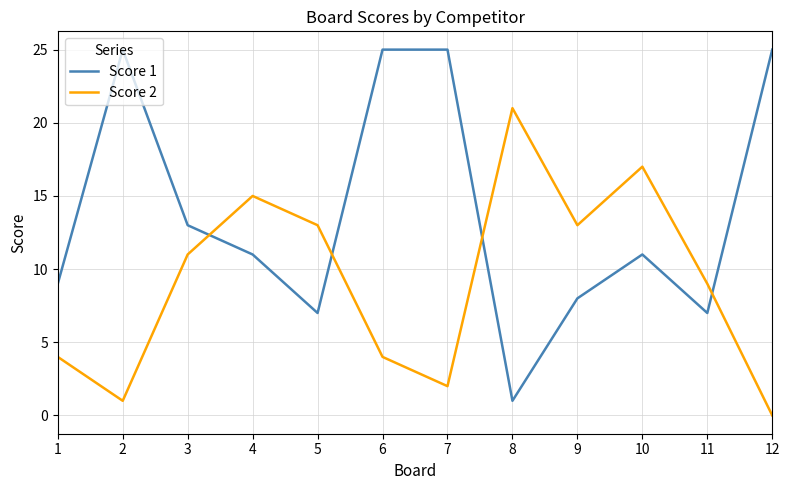

What is the greatest value displayed?

25